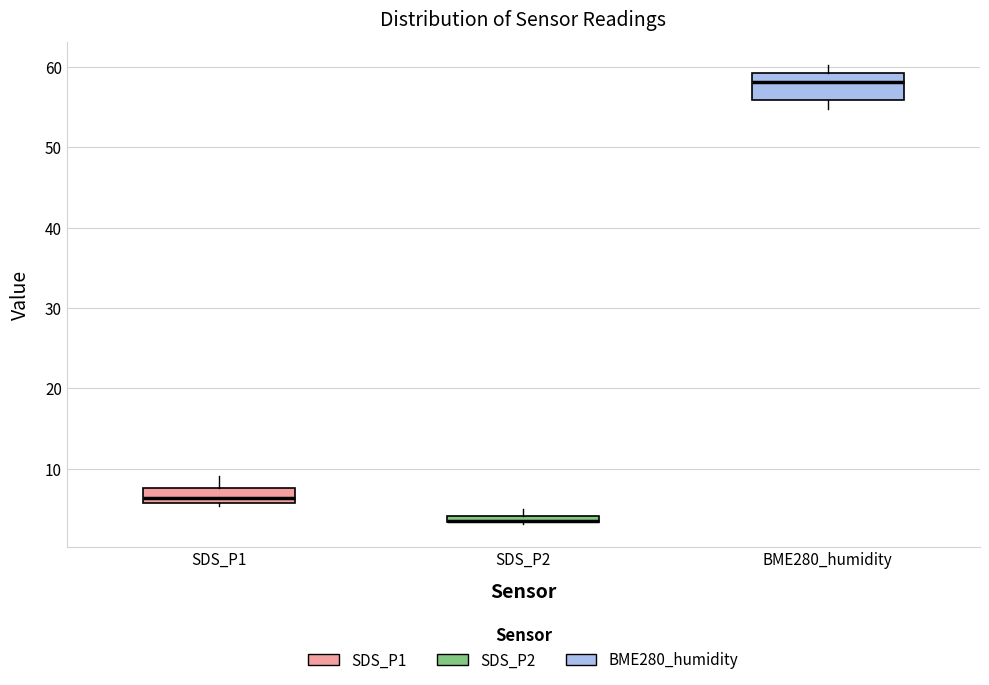

Comparing the boxes themselves (not the whiskers), which one is the tallest?

BME280_humidity